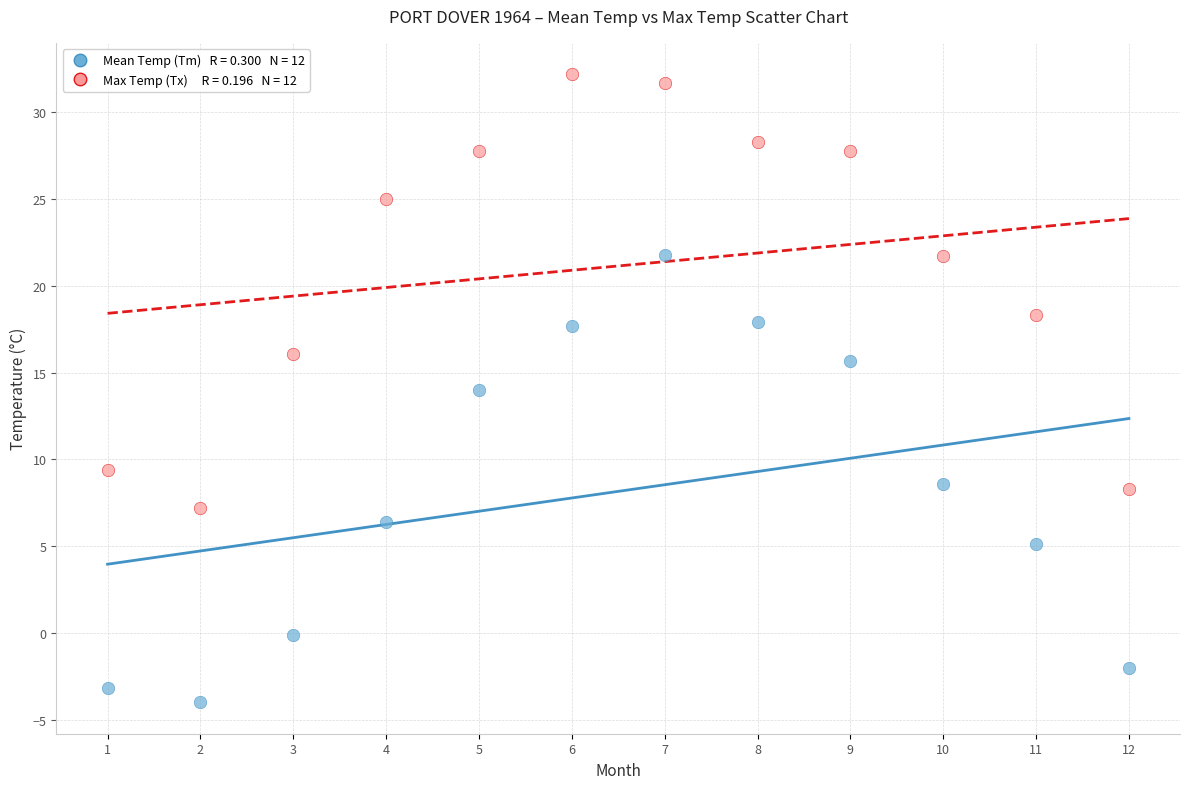

Across all data points, what is the range of Y values (max minus min)?

36.2